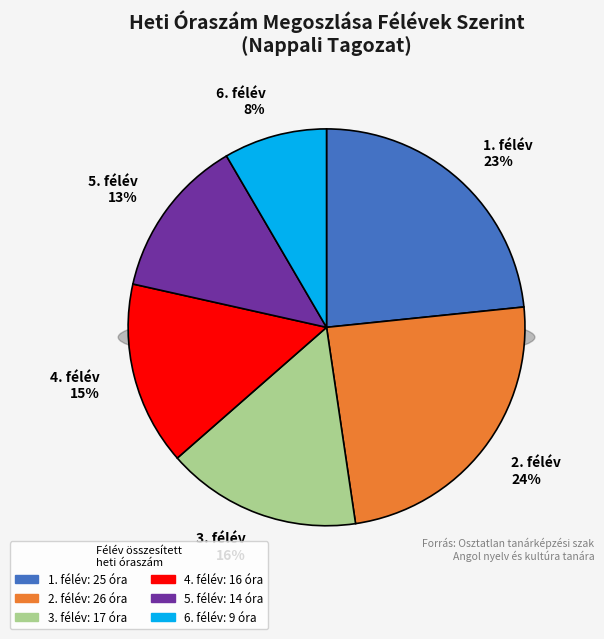

Which slice is the smallest?

6. félév